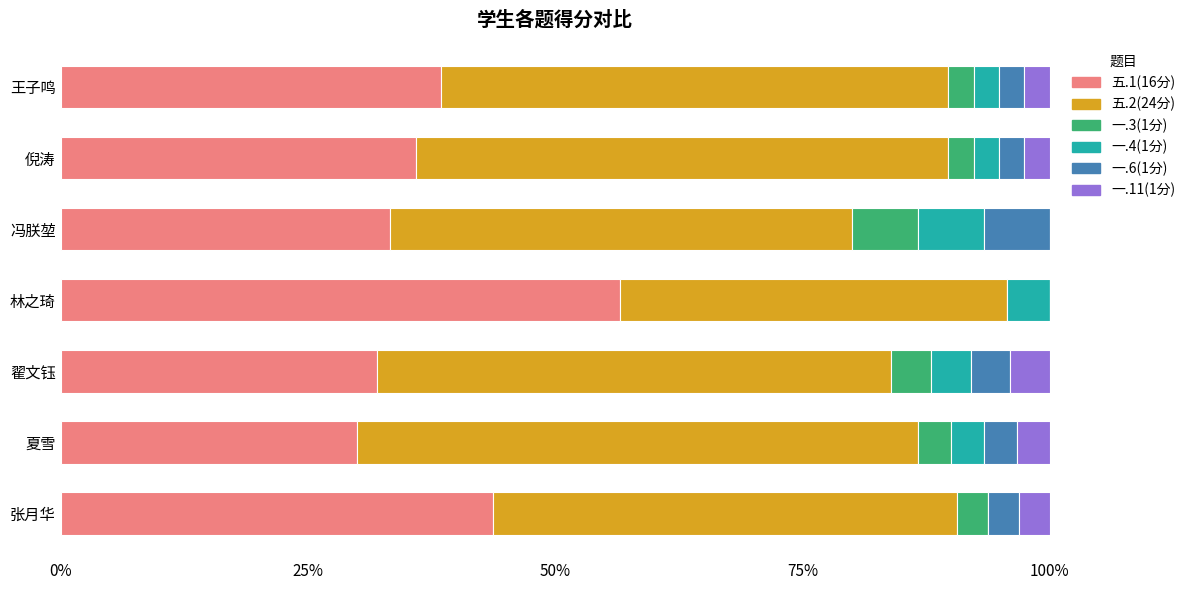

What is the sum of all 五.1(16分) values?

270.0